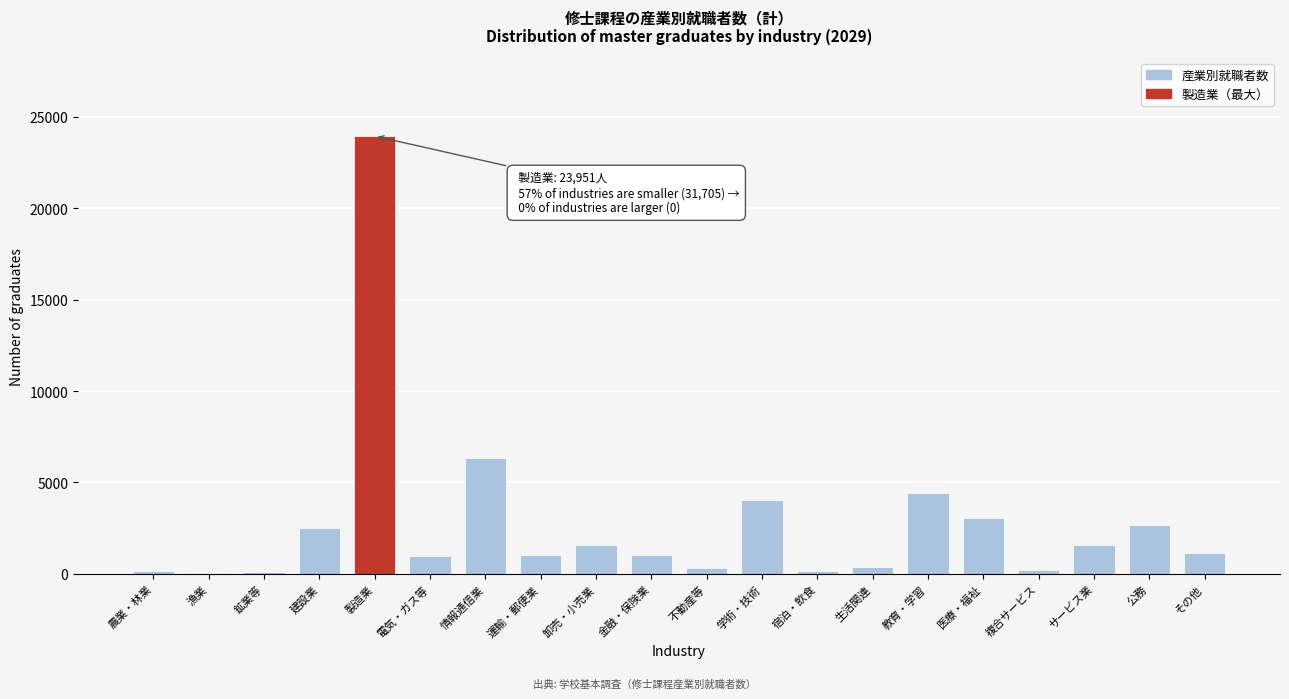

What is the maximum value shown in the chart?

23951